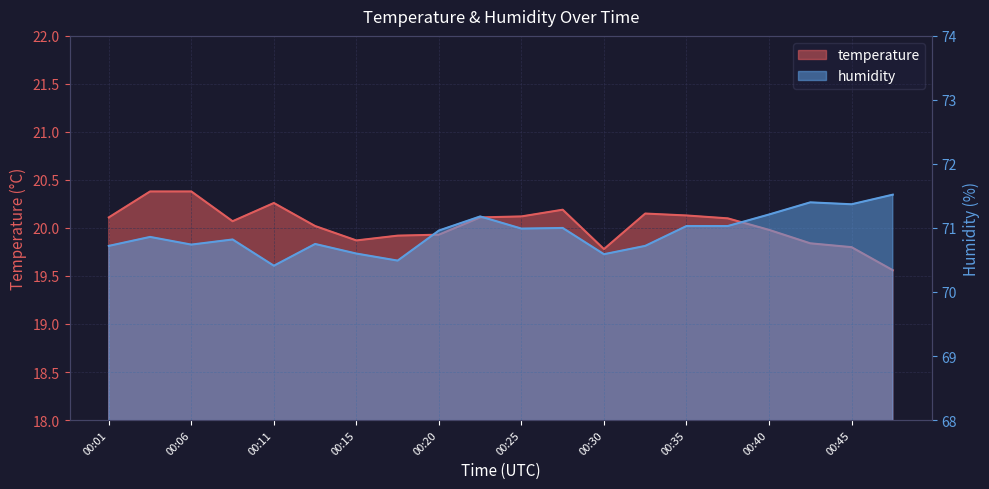

At which category is the sum across all series the highest?

00:23